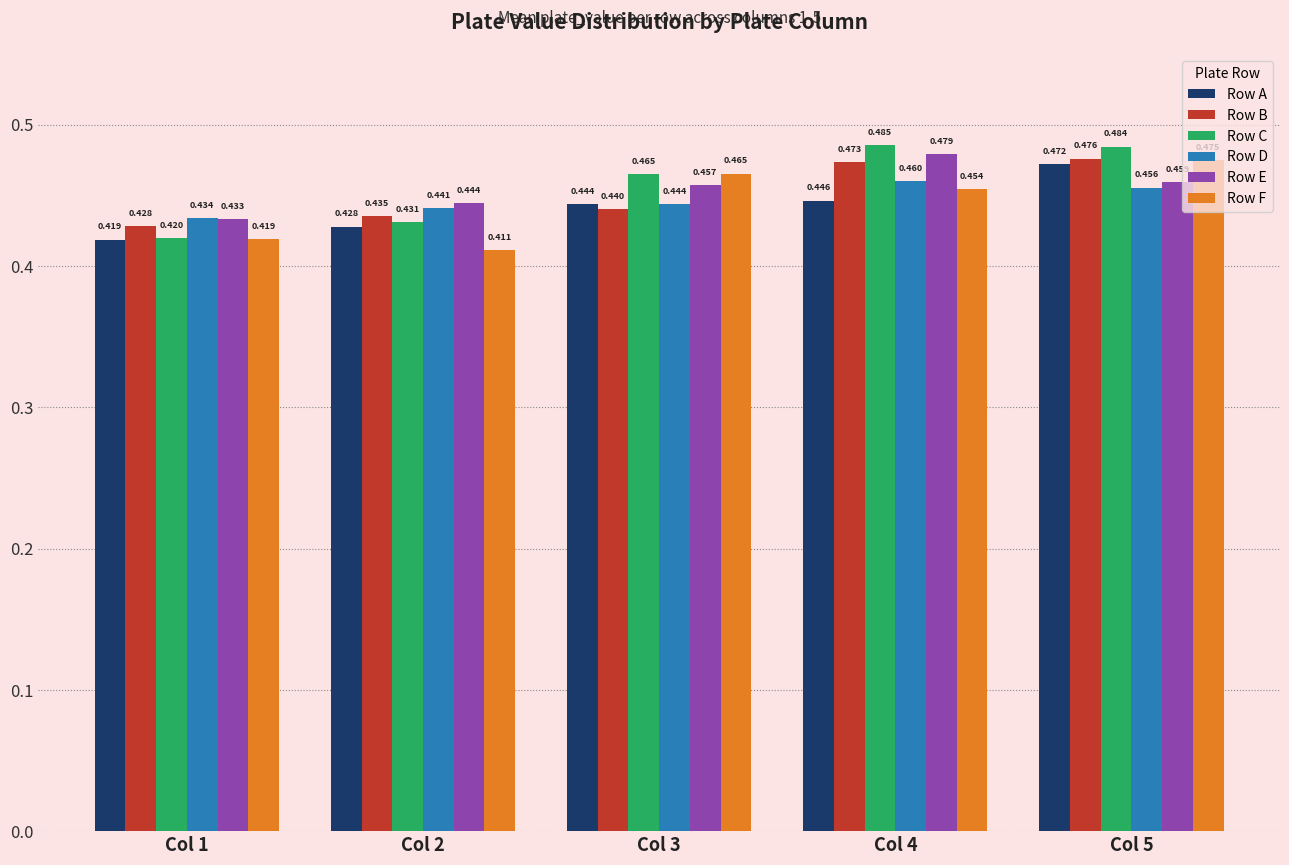

List the series in order of their peak value, lowest first.

Row D, Row A, Row F, Row B, Row E, Row C